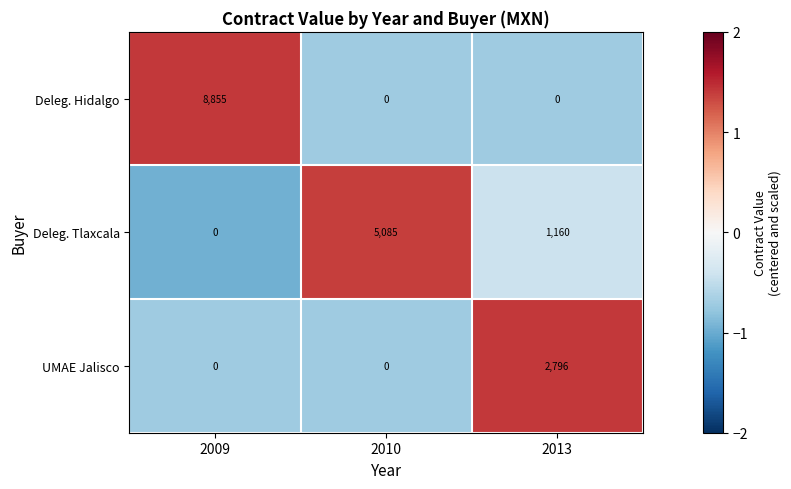

True or false: Deleg. Tlaxcala has a value of 5085 at 2010.

True